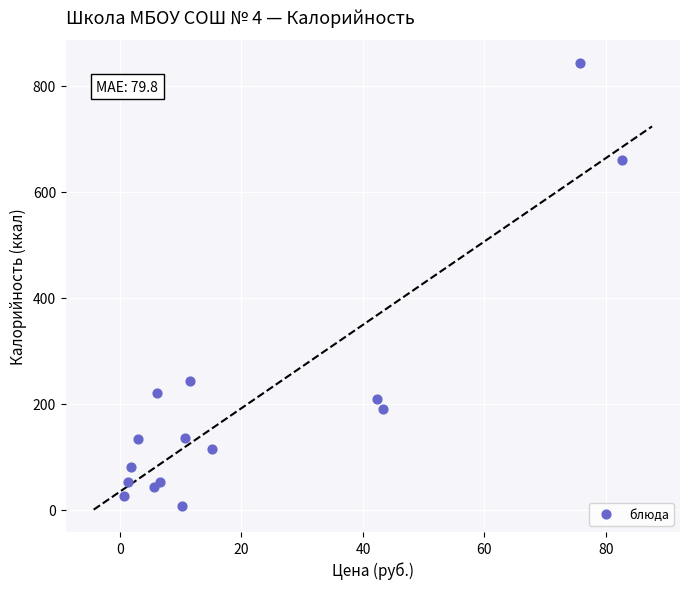

What Y value in the scatter plot is closest to 425?

243